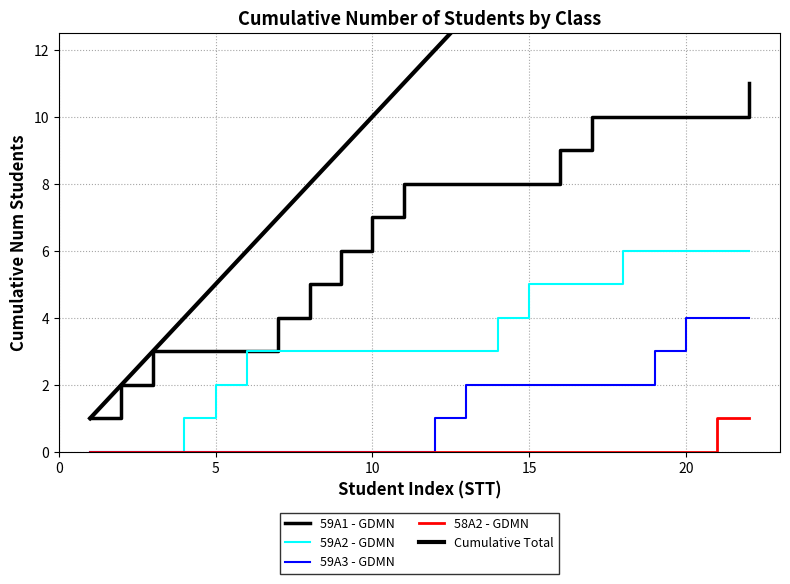

Is this an area chart (filled region under the line)?

No